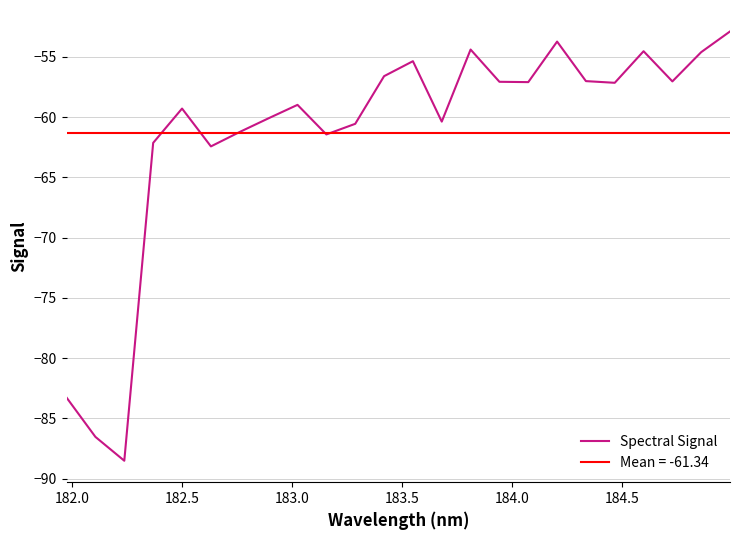

True or false: there are more than 1 points higher than both neighbors.

True